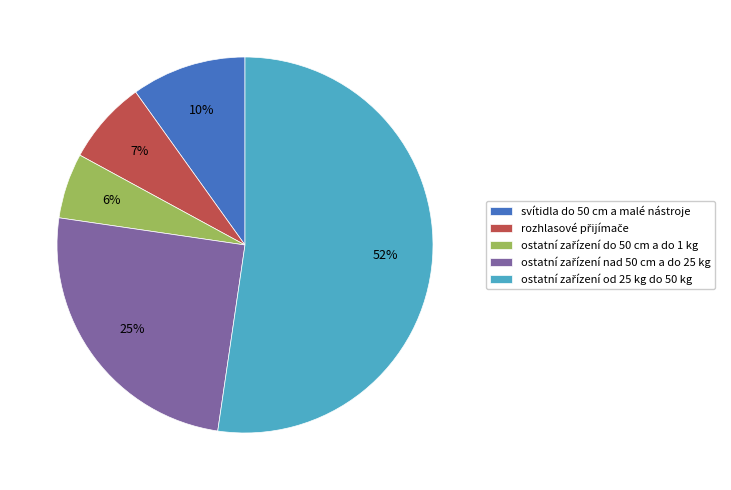

To the nearest percent, what portion does svítidla do 50 cm a malé nástroje represent?

10%